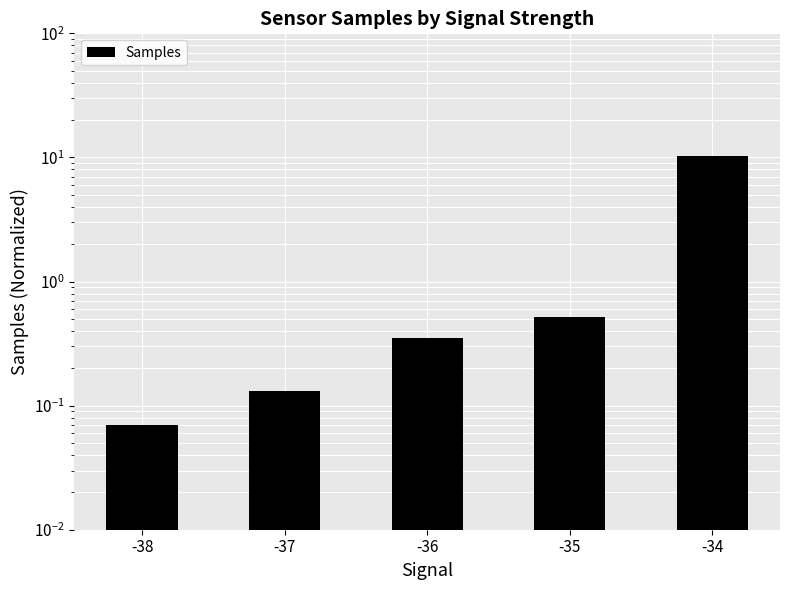

Reading left to right, transcribe all the data shown in this chart.

-38=0.1	-37=0.1	-36=0.3	-35=0.5	-34=10.3